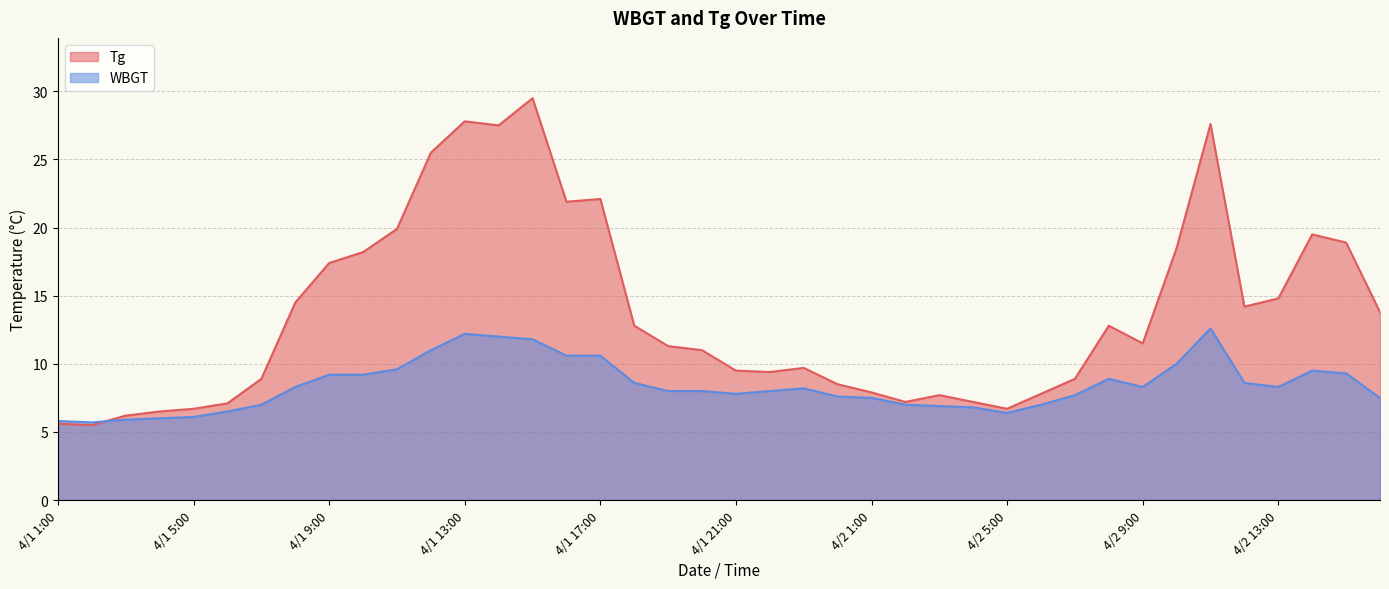

At which category does Tg reach its first local valley?

4/1 2:00